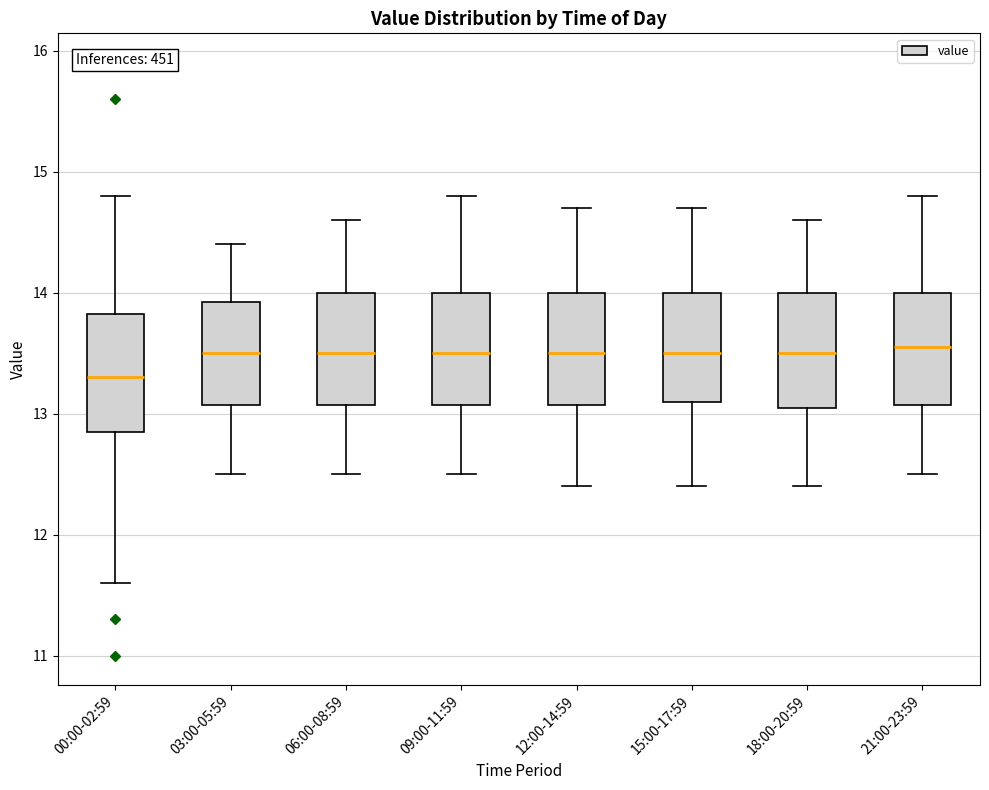

Reading left to right, read every box against the y-axis: the position of its median line, the range the box covers, and the ends of its whiskers. The values are not printed on the chart, so give them approximately, as read against the axis.

00:00-02:59: median 13.3, box 12.9 to 13.8, whiskers 11.6 to 14.8
03:00-05:59: median 13.5, box 13.1 to 13.9, whiskers 12.5 to 14.4
06:00-08:59: median 13.5, box 13.1 to 14.0, whiskers 12.5 to 14.6
09:00-11:59: median 13.5, box 13.1 to 14.0, whiskers 12.5 to 14.8
12:00-14:59: median 13.5, box 13.1 to 14.0, whiskers 12.4 to 14.7
15:00-17:59: median 13.5, box 13.1 to 14.0, whiskers 12.4 to 14.7
18:00-20:59: median 13.5, box 13.1 to 14.0, whiskers 12.4 to 14.6
21:00-23:59: median 13.6, box 13.1 to 14.0, whiskers 12.5 to 14.8